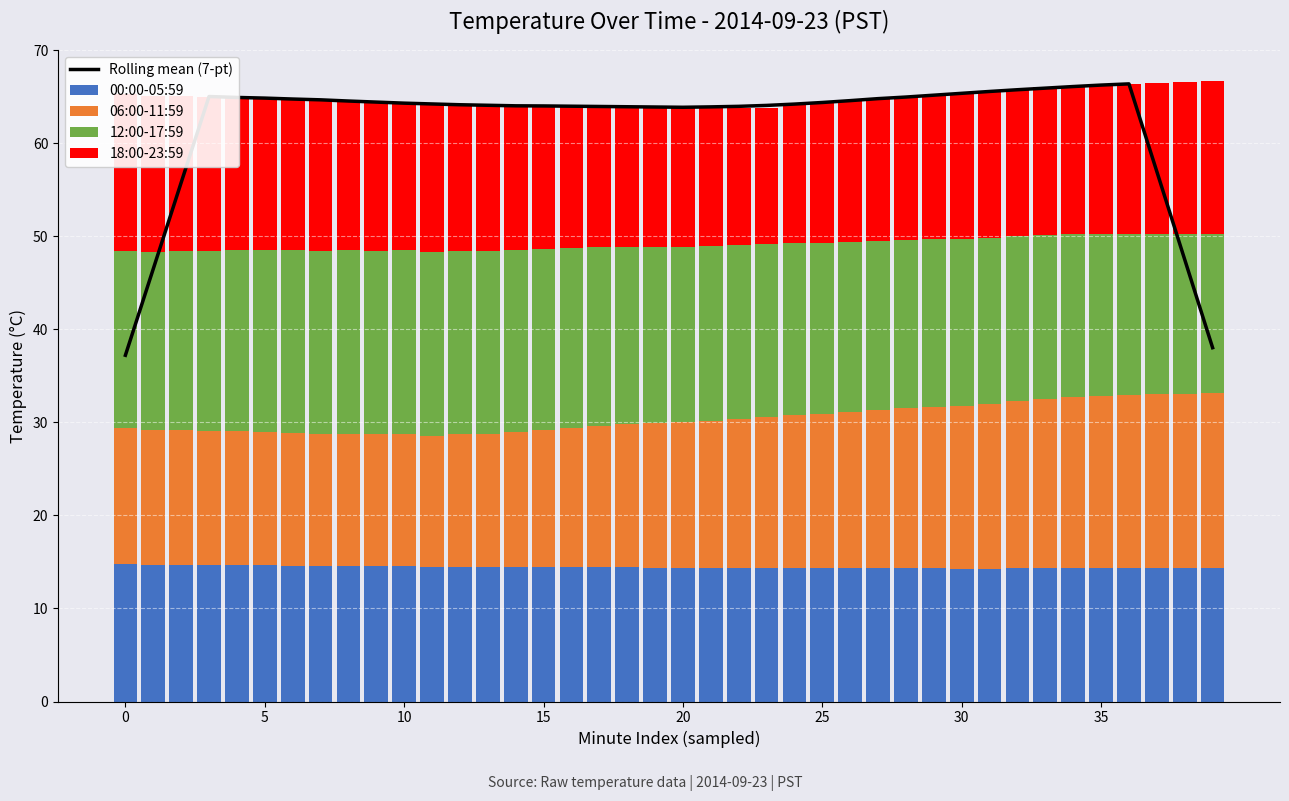

What are all the series names shown in the legend?

Rolling mean (7-pt), 00:00-05:59, 06:00-11:59, 12:00-17:59, 18:00-23:59